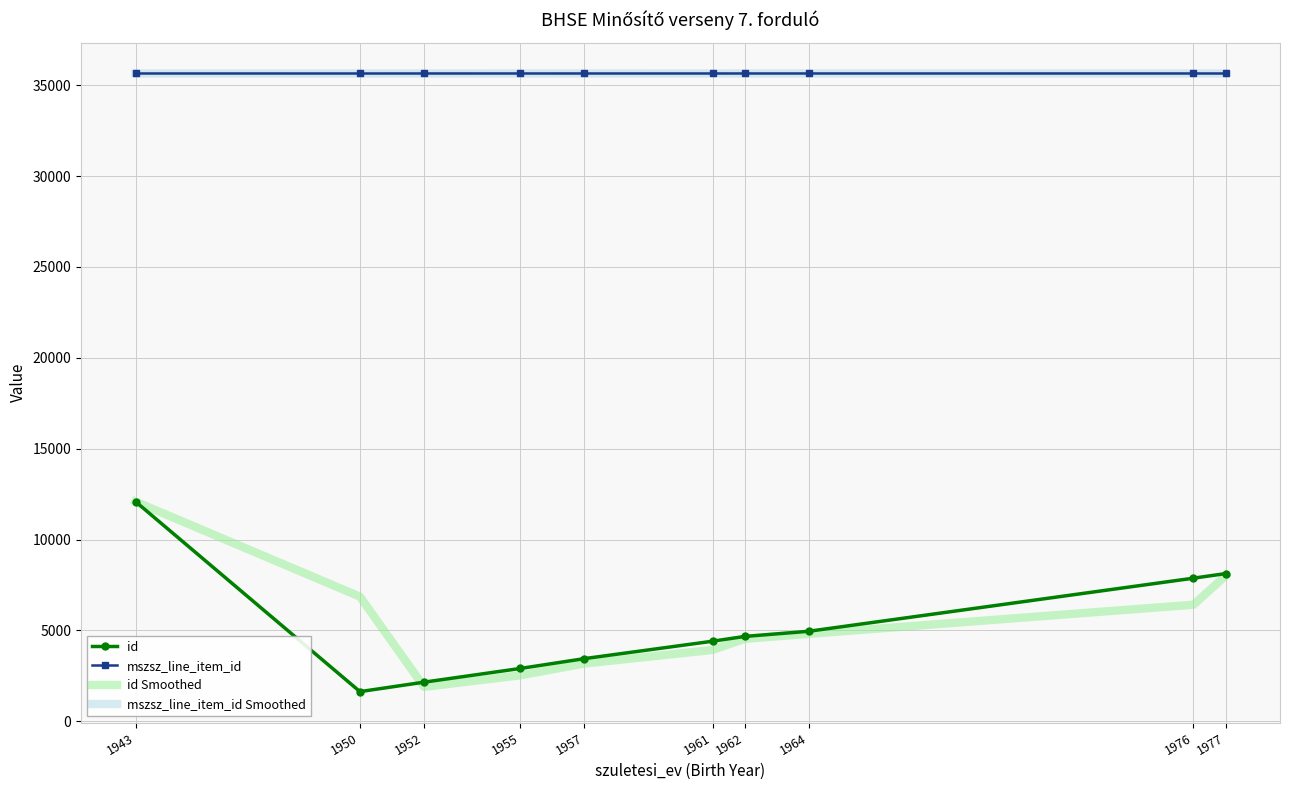

Is the value of id at 1955 greater than the value of mszsz_line_item_id Smoothed at 1955?

No